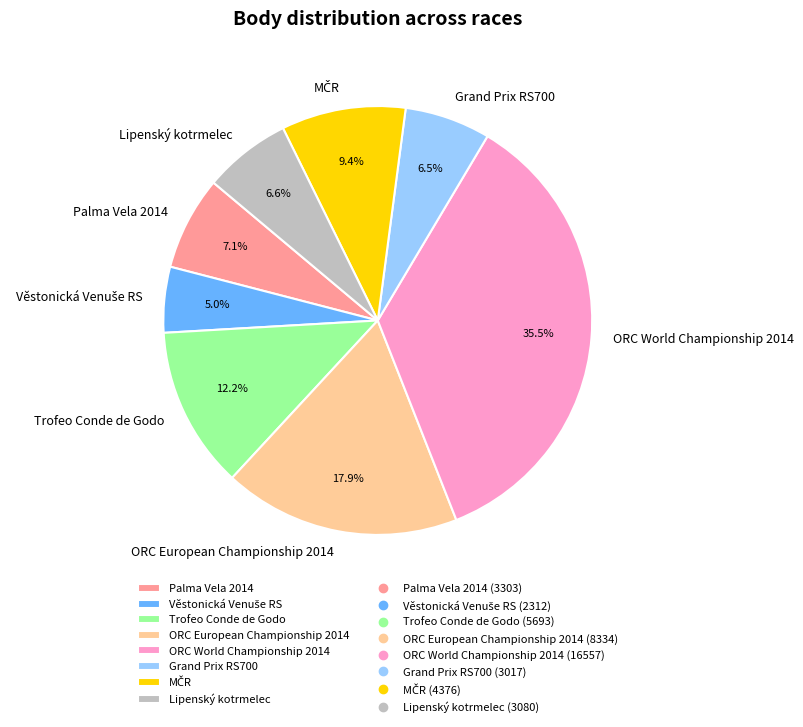

Is there any slice that represents more than half of the pie?

No